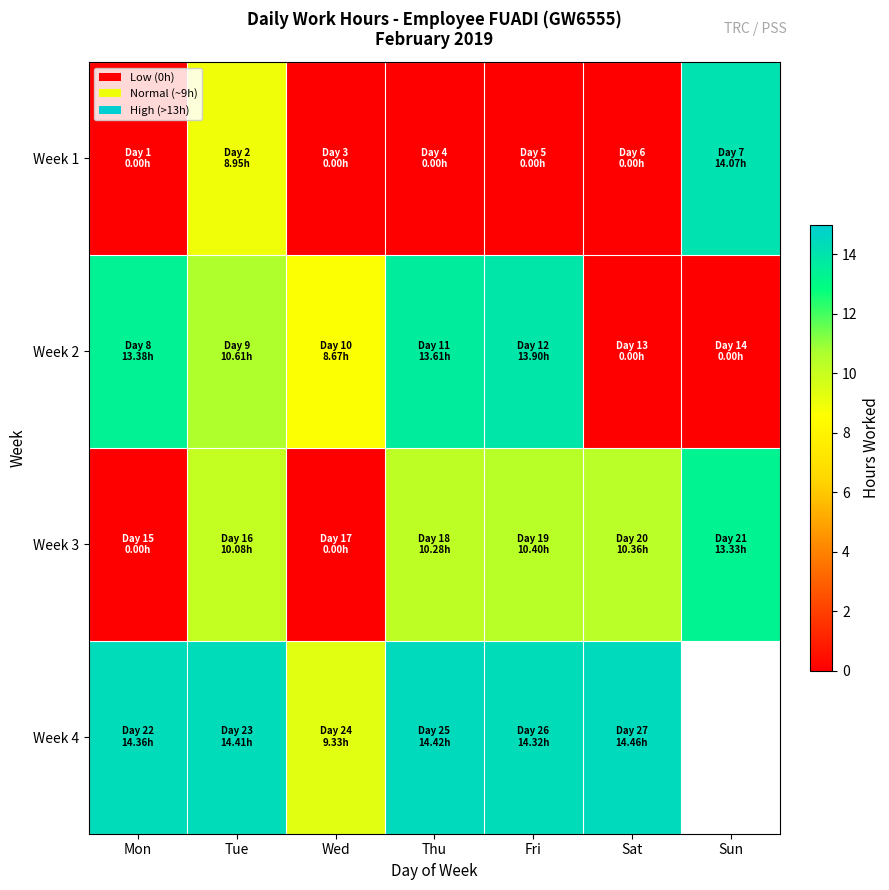

What is the difference between the maximum and minimum values in the Week 1 series?

14.1